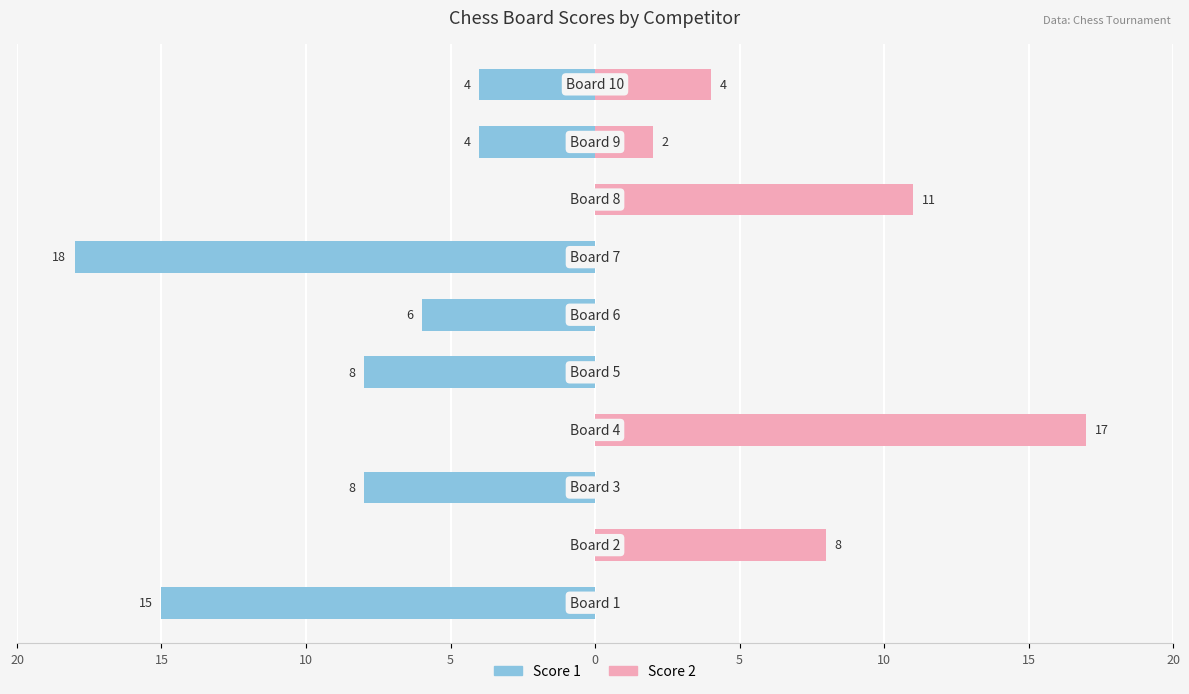

How many data points in Score 1 are less than -4?

5